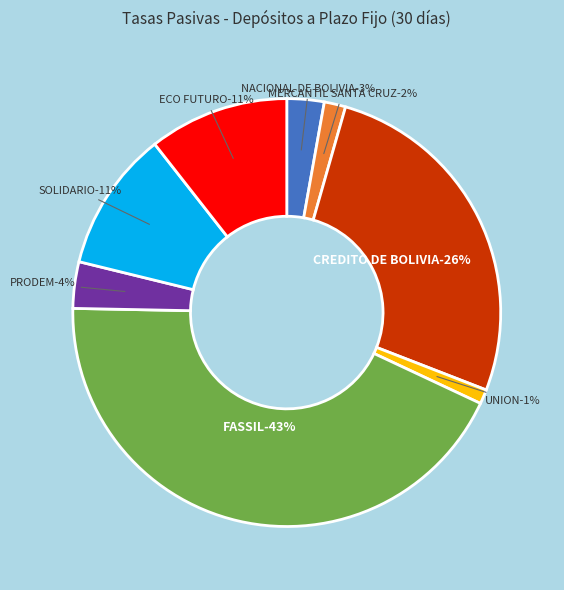

Rank the categories by value from highest to lowest.

FASSIL, CREDITO DE BOLIVIA, SOLIDARIO, ECO FUTURO, PRODEM, NACIONAL DE BOLIVIA, MERCANTIL SANTA CRUZ, UNION